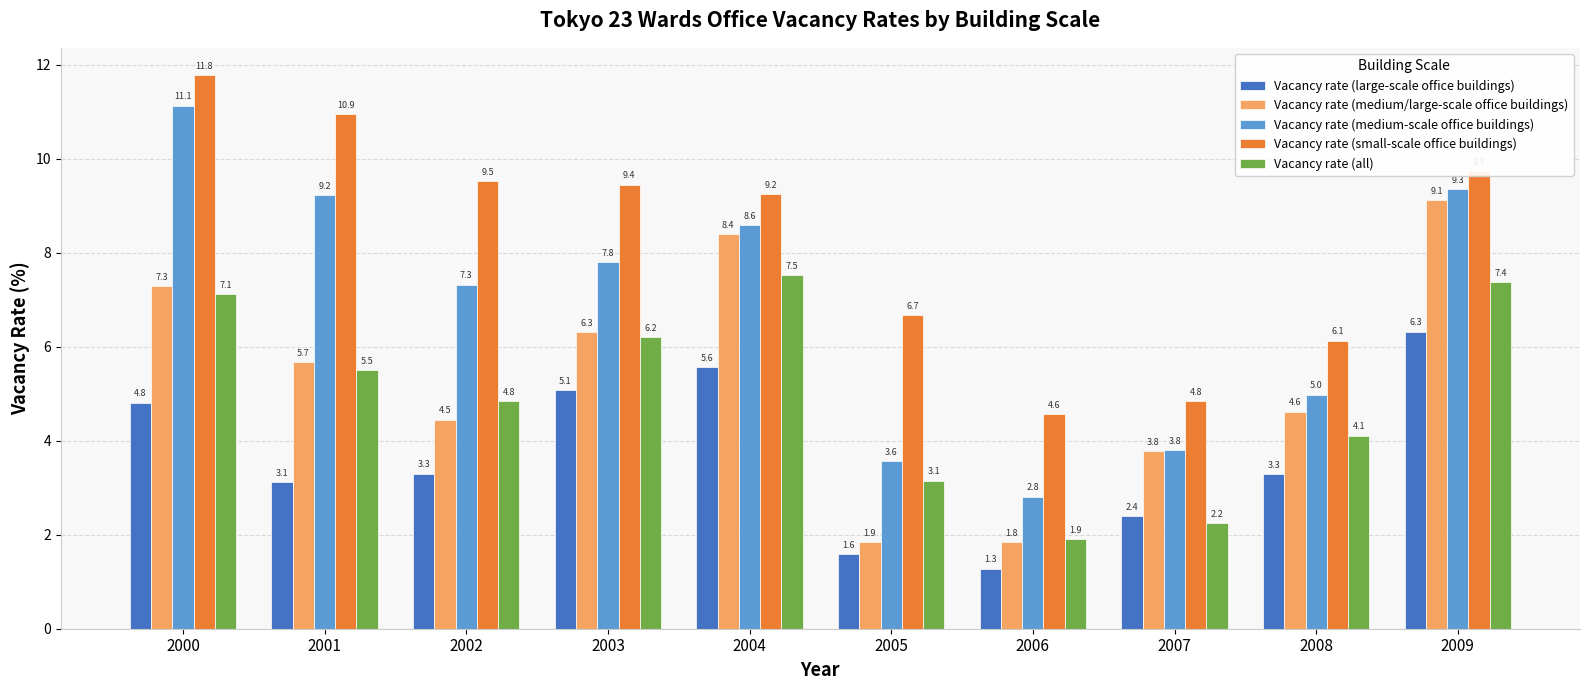

Rank the series at 2000 from highest to lowest value.

Vacancy rate (small-scale office buildings), Vacancy rate (medium-scale office buildings), Vacancy rate (medium/large-scale office buildings), Vacancy rate (all), Vacancy rate (large-scale office buildings)